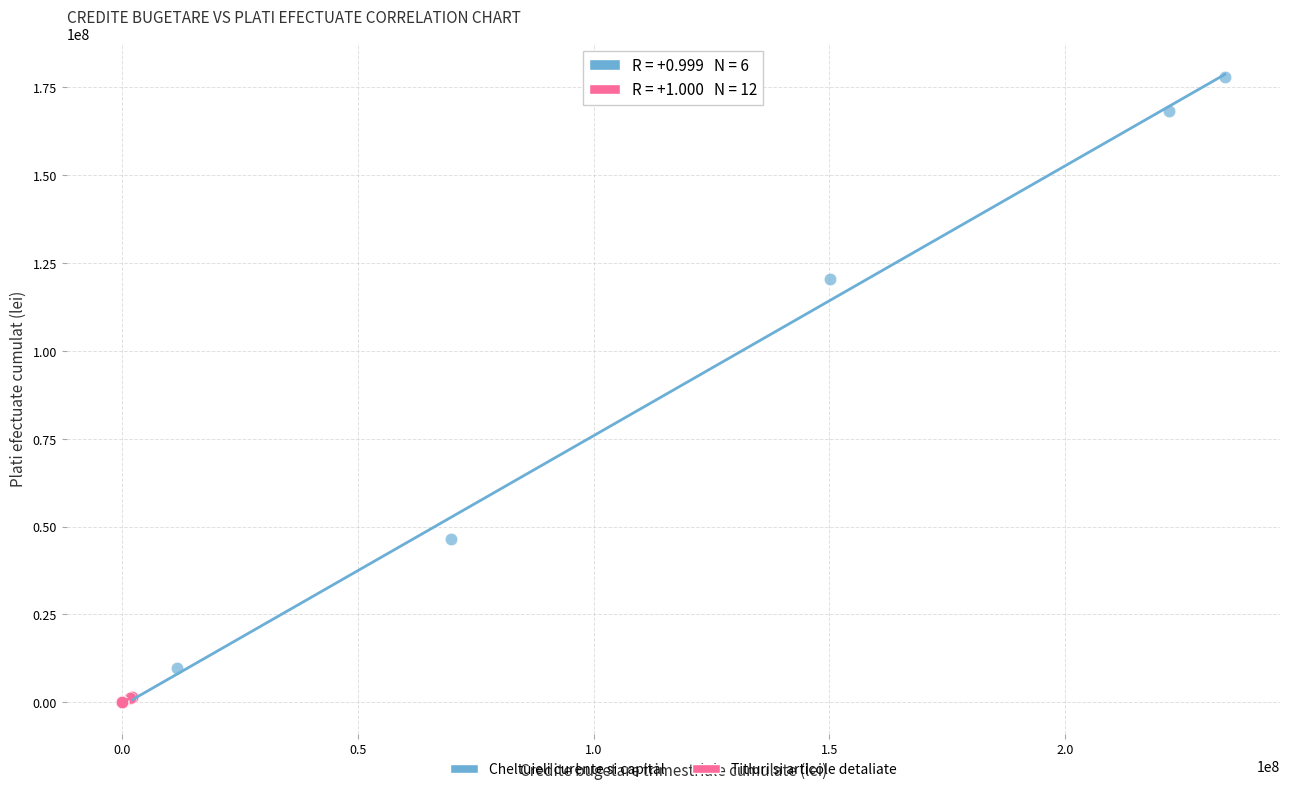

Which series has the widest spread of Y values?

Cheltuieli curente si capital